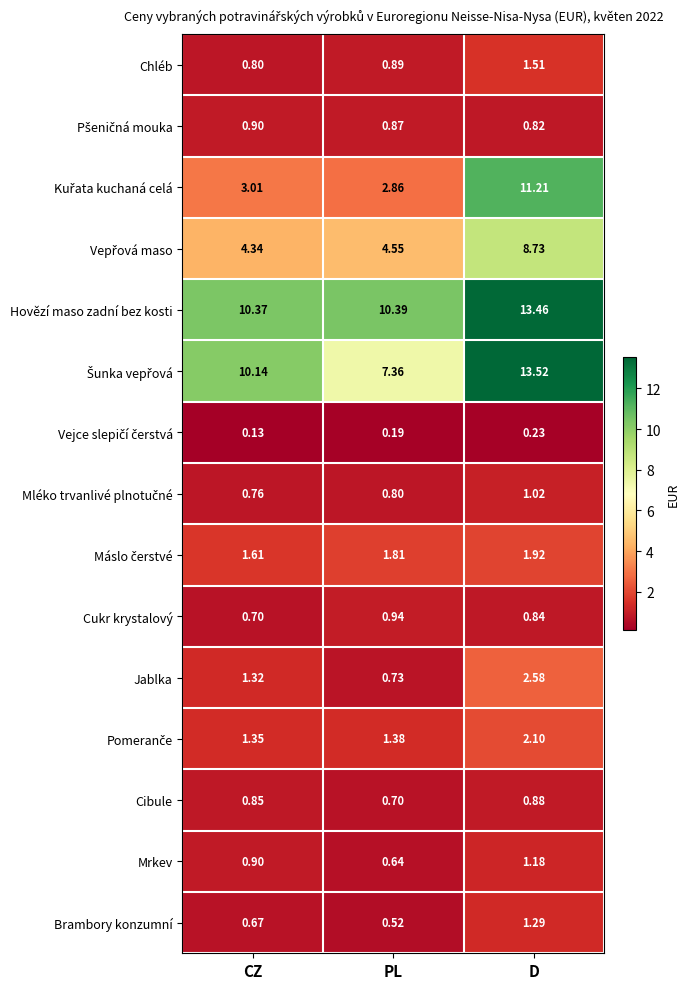

At which label is Cukr krystalový closest to 0?

CZ